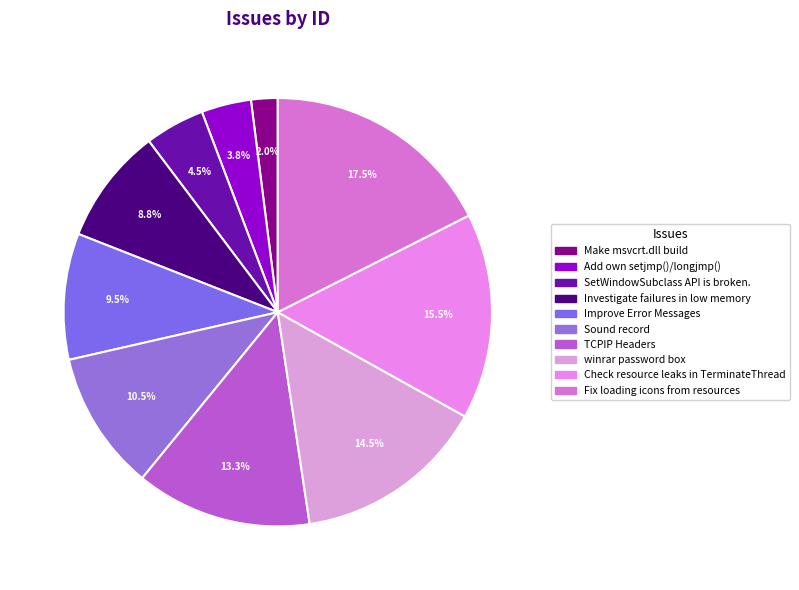

Which category has the biggest portion of the pie?

Fix loading icons from resources